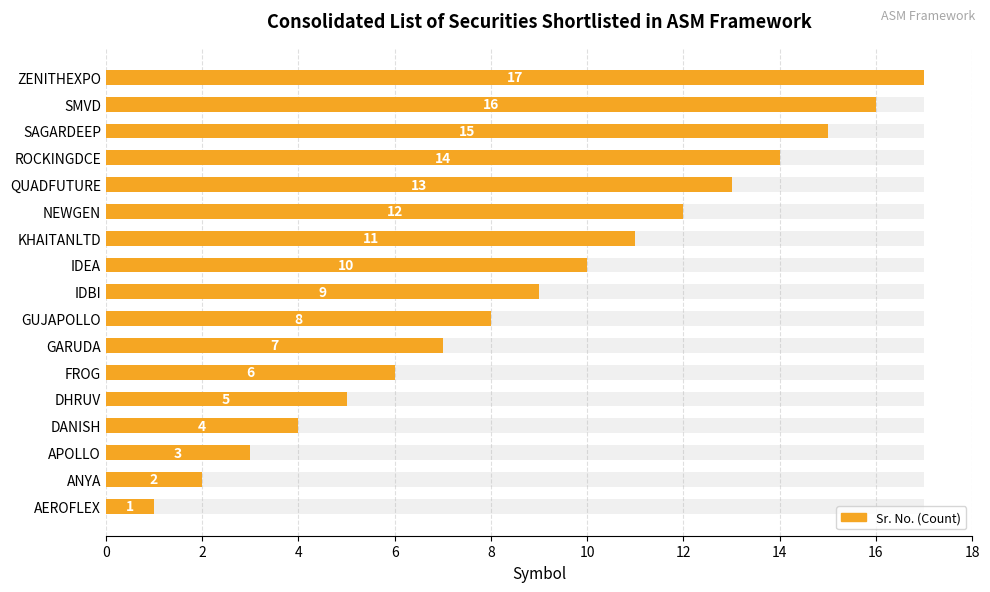

How many values exceed 9?

8